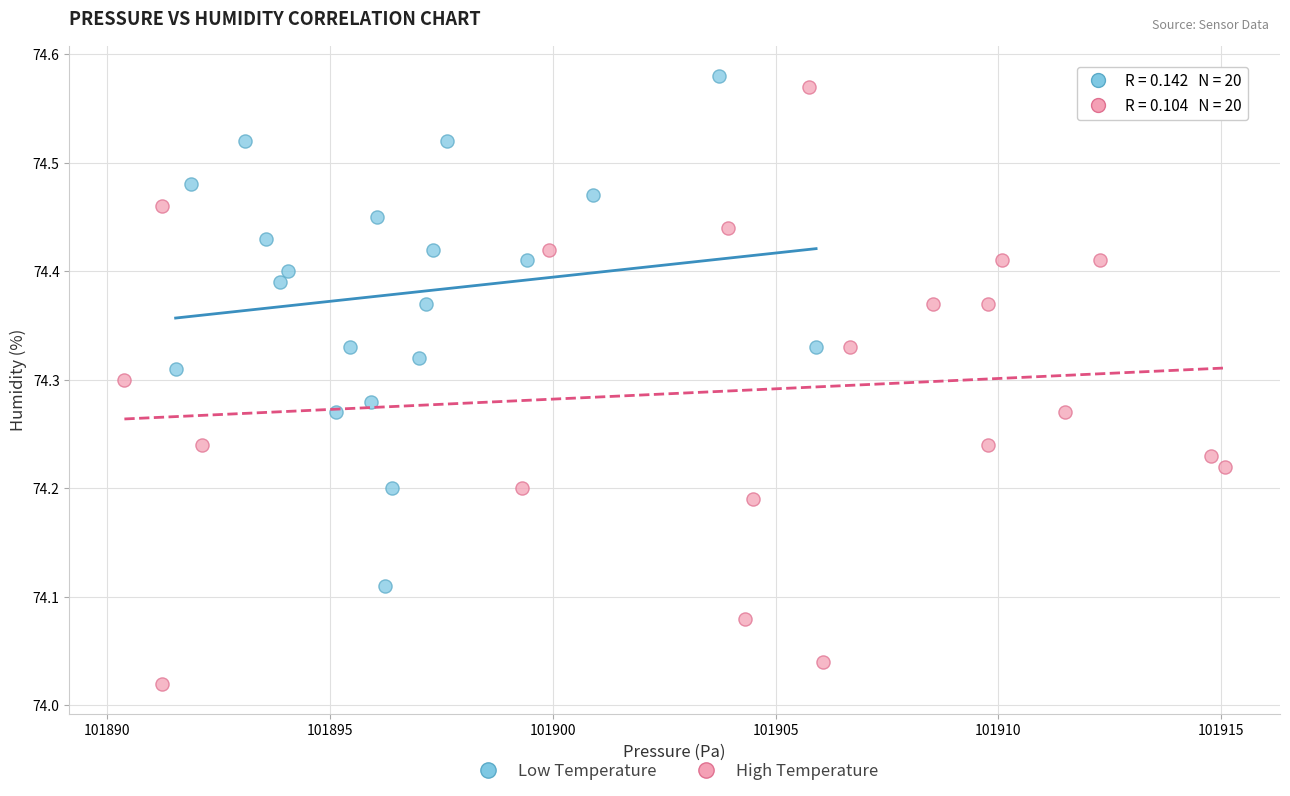

What are all the series names shown in the legend?

Low Temperature, High Temperature